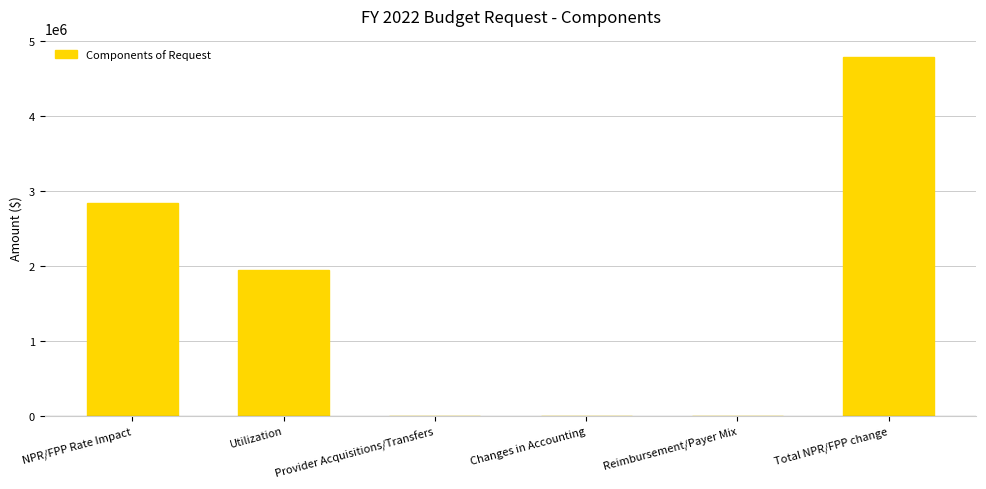

Reading left to right, extract all data points from this chart.

2847925	1946829	0	0	0	4794754